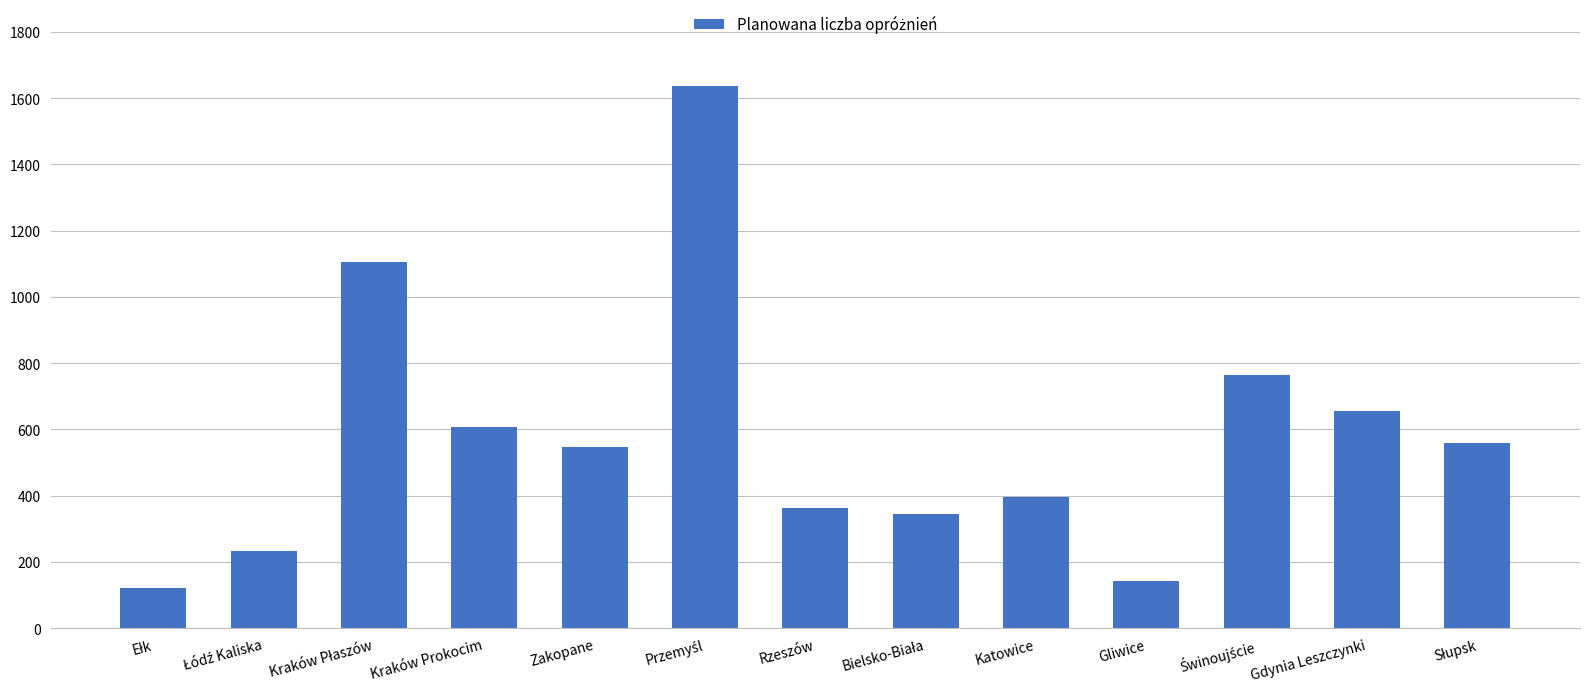

Are the bars grouped side by side (vs. stacked)?

No